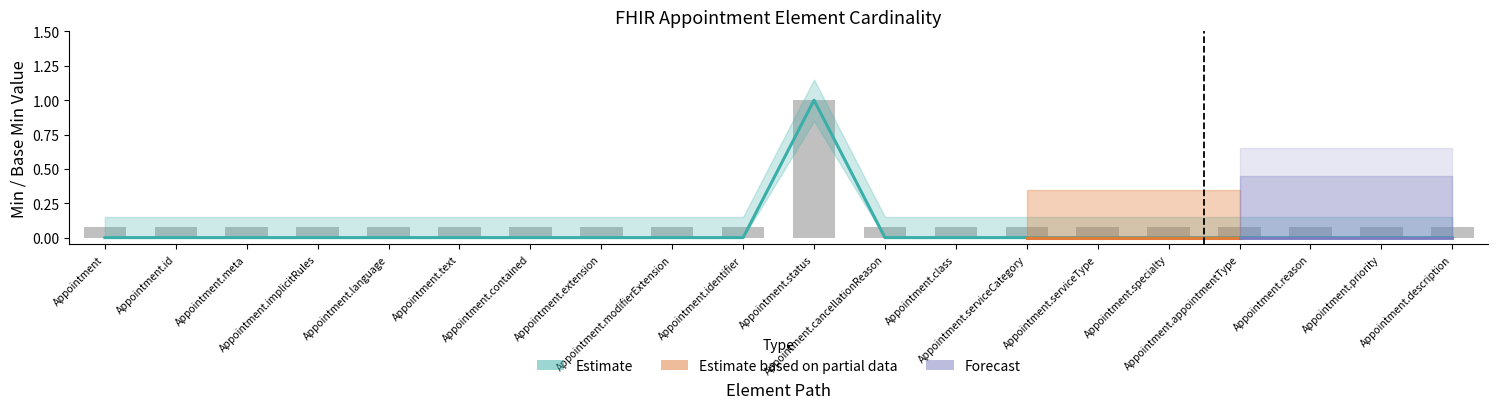

Reading left to right, transcribe all the data shown in this chart.

Min: Appointment=0.0	Appointment.id=0.0	Appointment.meta=0.0	Appointment.implicitRules=0.0	Appointment.language=0.0	Appointment.text=0.0	Appointment.contained=0.0	Appointment.extension=0.0	Appointment.modifierExtension=0.0	Appointment.identifier=0.0	Appointment.status=1.0	Appointment.cancellationReason=0.0	Appointment.class=0.0	Appointment.serviceCategory=0.0	Appointment.serviceType=0.0	Appointment.specialty=0.0	Appointment.appointmentType=0.0	Appointment.reason=0.0	Appointment.priority=0.0	Appointment.description=0.0
Base Min: Appointment=0.1	Appointment.id=0.1	Appointment.meta=0.1	Appointment.implicitRules=0.1	Appointment.language=0.1	Appointment.text=0.1	Appointment.contained=0.1	Appointment.extension=0.1	Appointment.modifierExtension=0.1	Appointment.identifier=0.1	Appointment.status=1.0	Appointment.cancellationReason=0.1	Appointment.class=0.1	Appointment.serviceCategory=0.1	Appointment.serviceType=0.1	Appointment.specialty=0.1	Appointment.appointmentType=0.1	Appointment.reason=0.1	Appointment.priority=0.1	Appointment.description=0.1